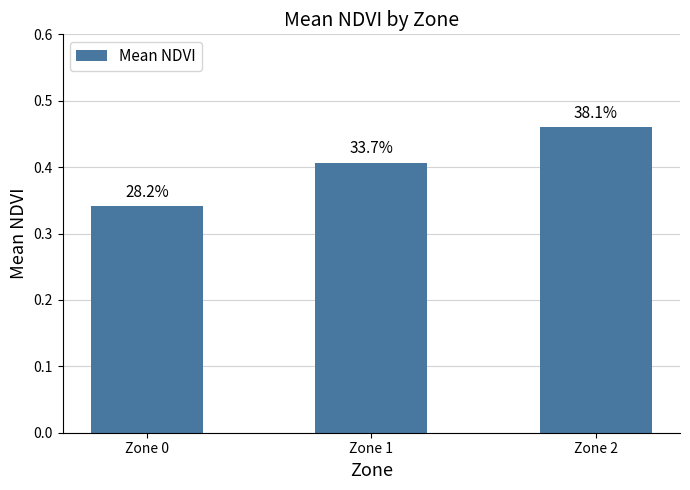

The value at Zone 0 is 0.1. True or false?

False